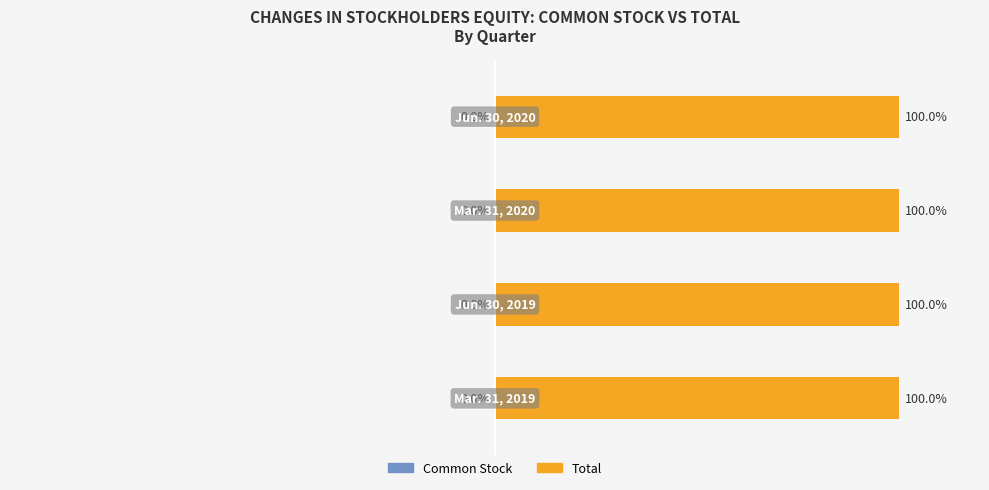

What is the approximate value of Total at 1?

100.0